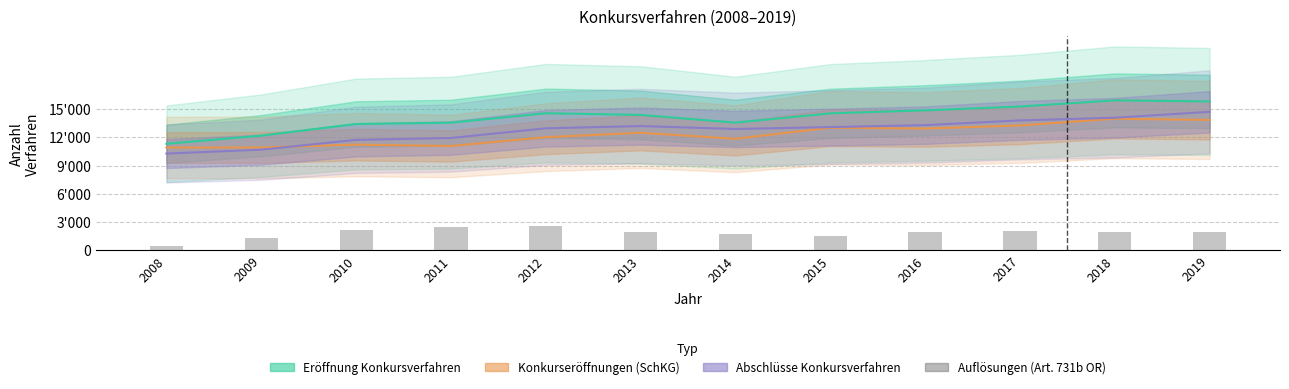

At which label does Auflösungen (Art. 731b OR) first exceed 1950?

2010